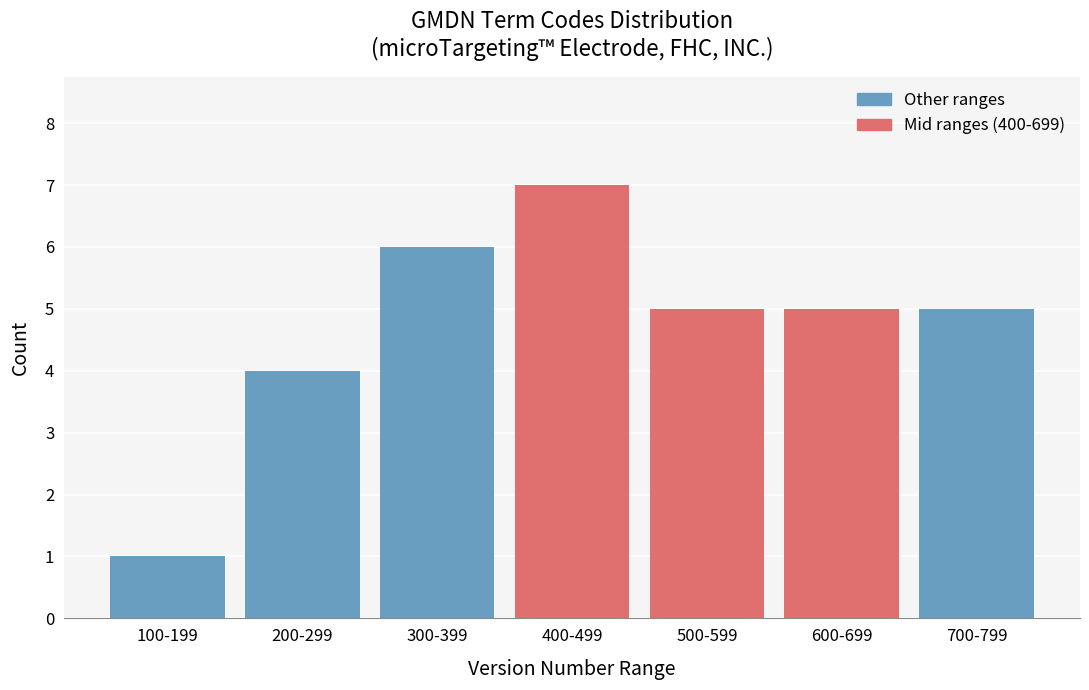

Reading left to right, what are all the values shown in this chart?

100-199=1	200-299=4	300-399=6	400-499=7	500-599=5	600-699=5	700-799=5